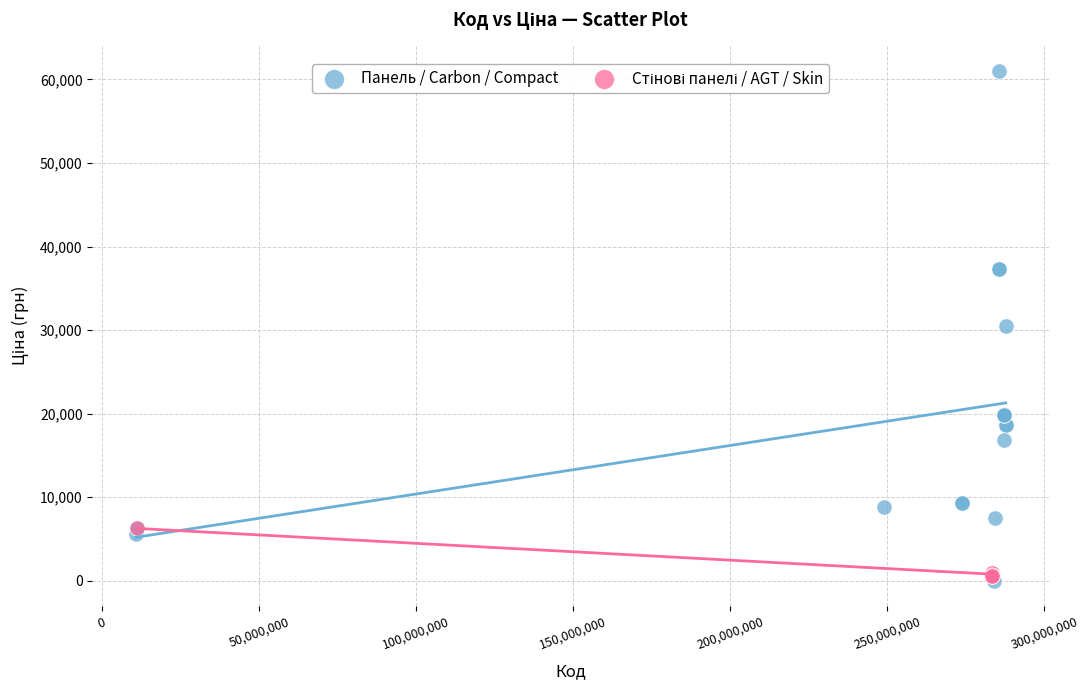

Which series has the widest spread of Y values?

Панель / Carbon / Compact